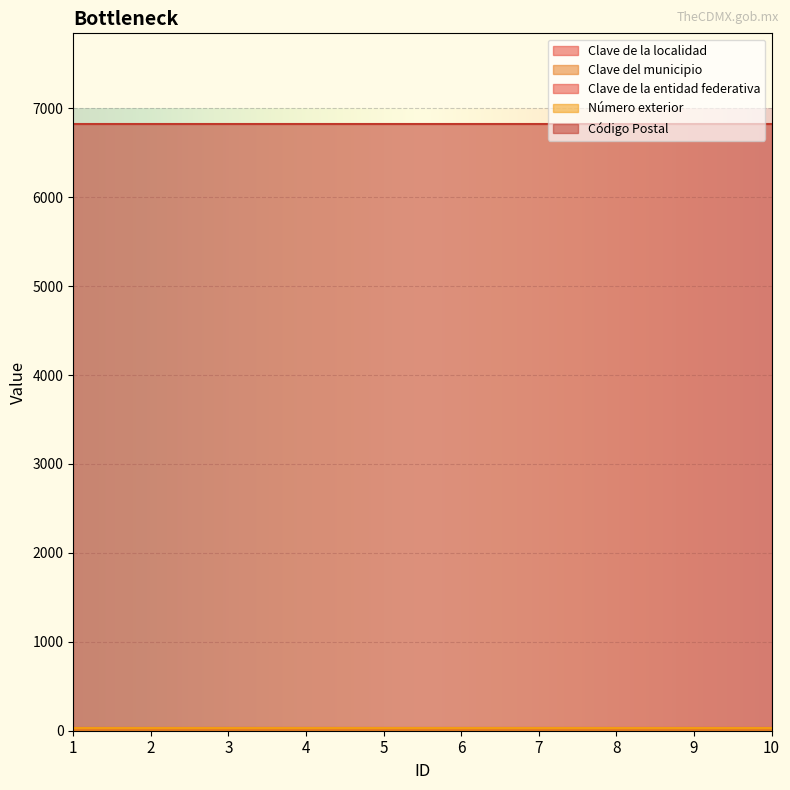

What are all the series names shown in the legend?

Clave de la localidad, Clave del municipio, Clave de la entidad federativa, Número exterior, Código Postal